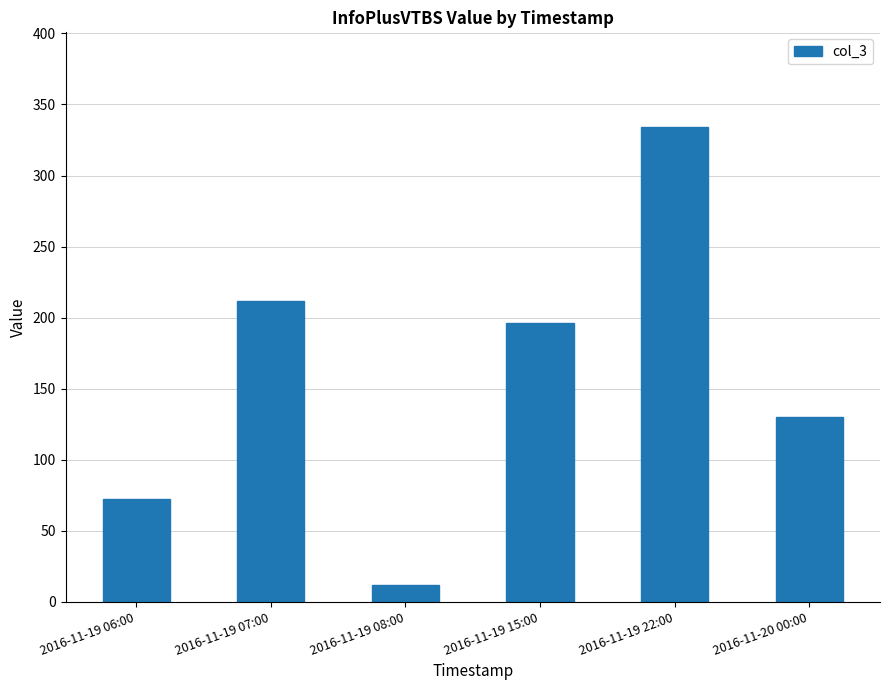

What is the value of the 5th bar from the left?

334